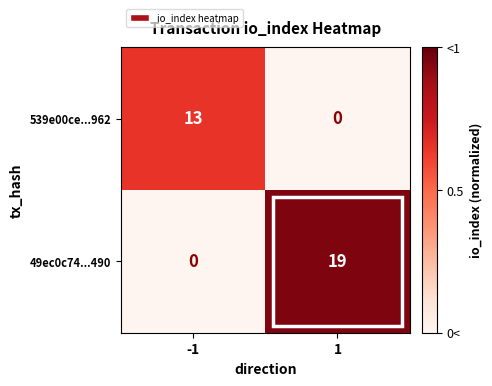

Is it true that 49ec0c74...490 equals 19 at 1?

True